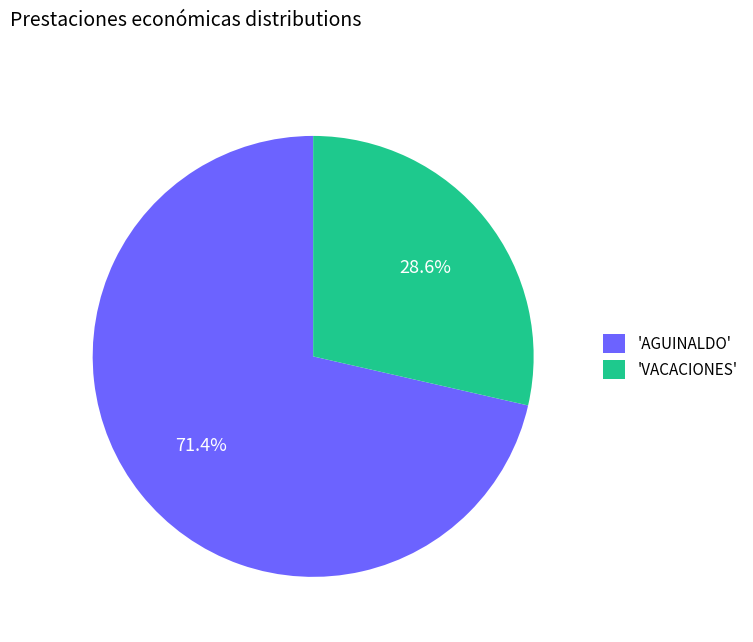

Rank the categories by value from lowest to highest.

'VACACIONES', 'AGUINALDO'